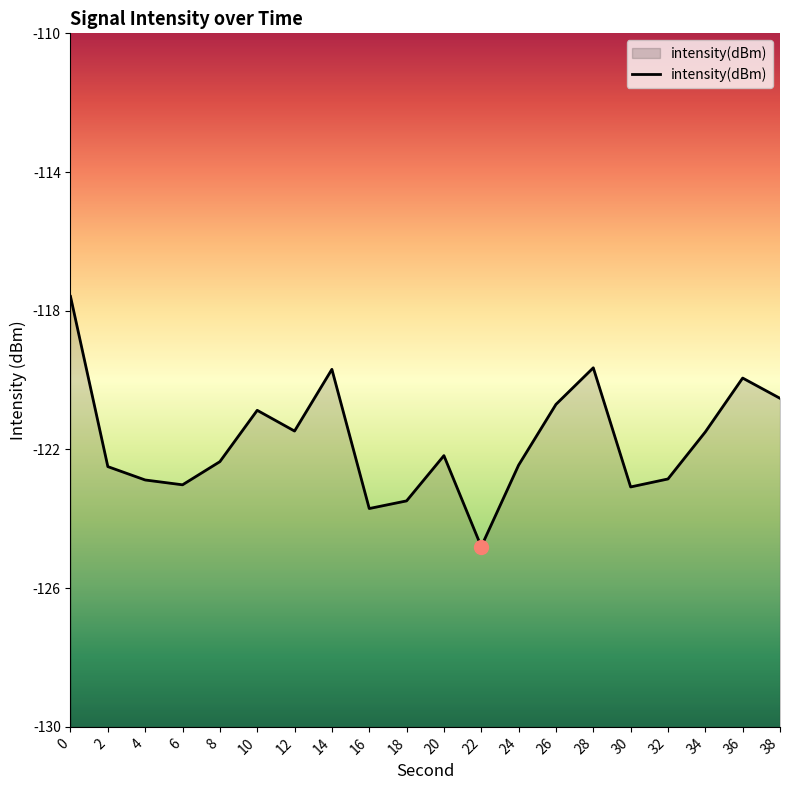

Reading right to left, extract all data points from this chart.

38=-120.5	36=-119.9	34=-121.5	32=-122.9	30=-123.1	28=-119.6	26=-120.7	24=-122.5	22=-124.8	20=-122.2	18=-123.5	16=-123.7	14=-119.7	12=-121.5	10=-120.9	8=-122.4	6=-123.0	4=-122.9	2=-122.5	0=-117.6